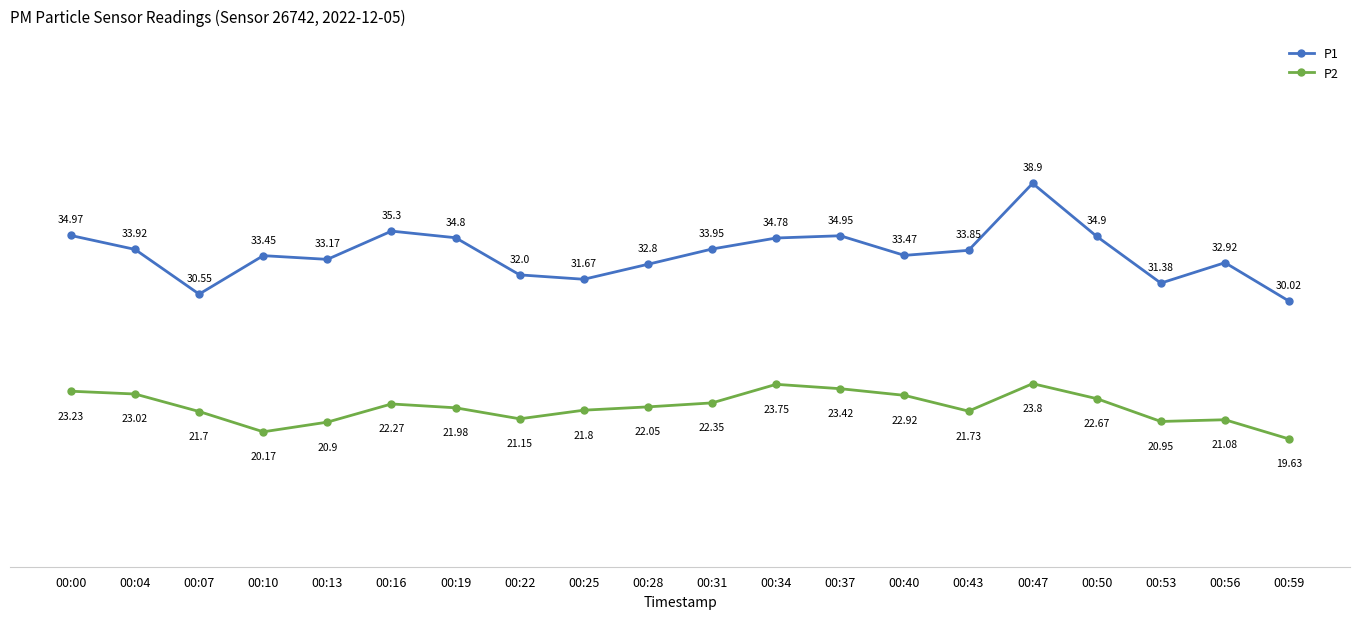

Count the number of data series in this chart.

2